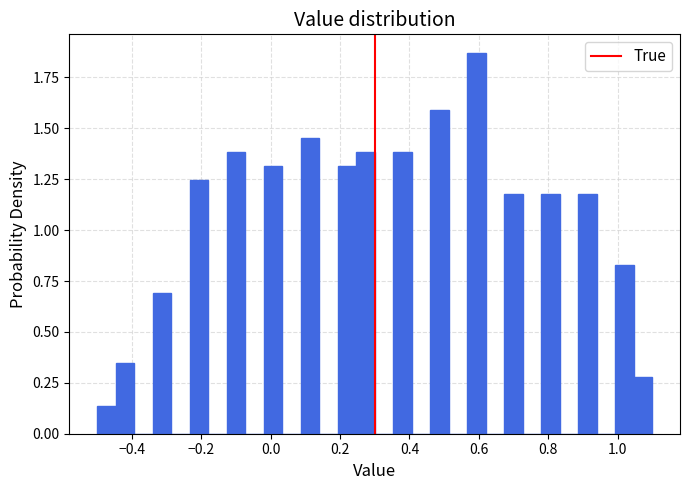

Read against the x-axis, roughly where is the centre of the tallest bar?

0.60